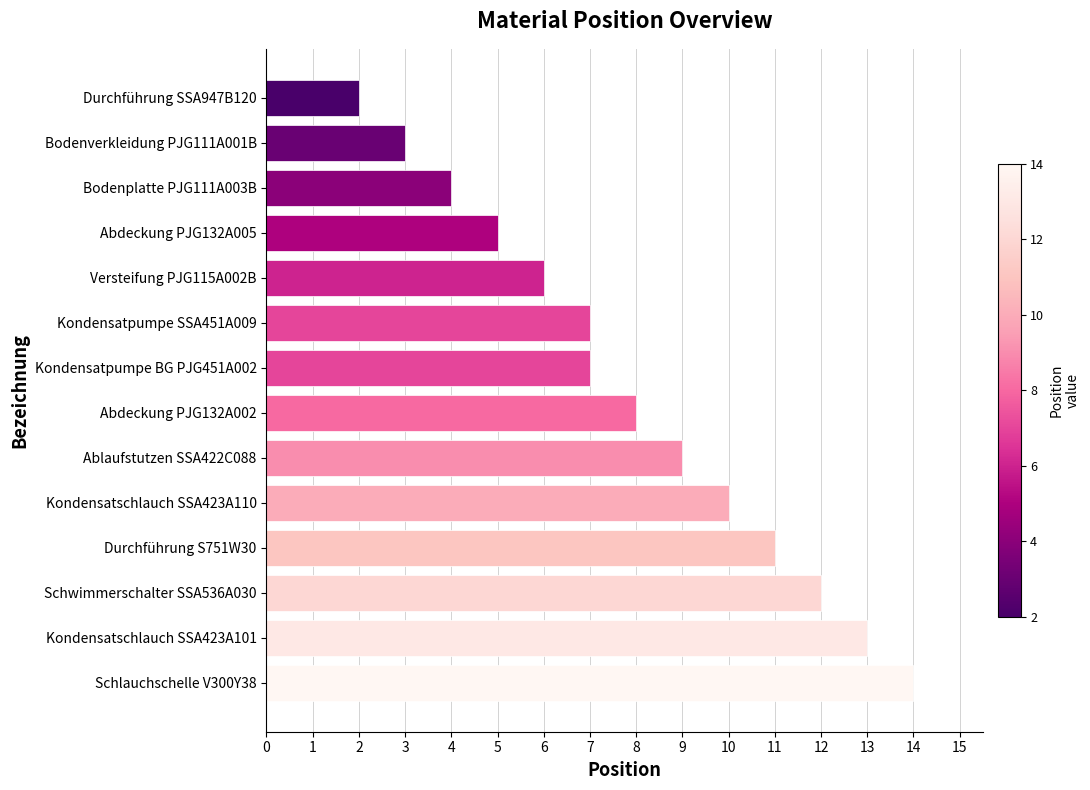

The chart shows a value of 13 at Kondensatschlauch SSA423A101. True or false?

True